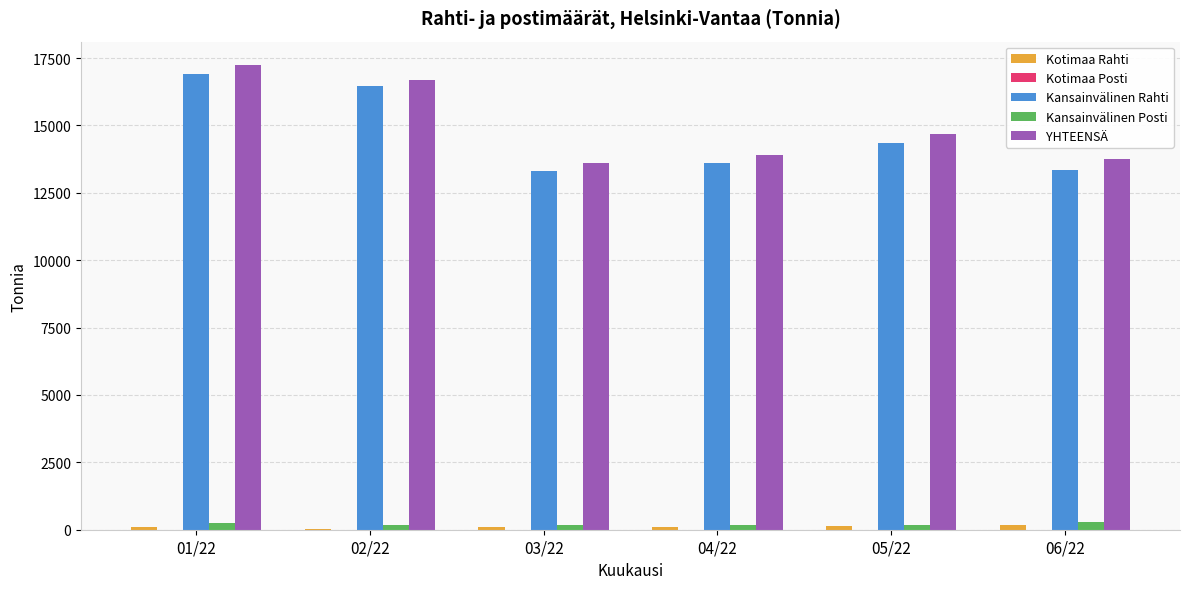

What is the sum of all Kansainvälinen Rahti values?

87994.9